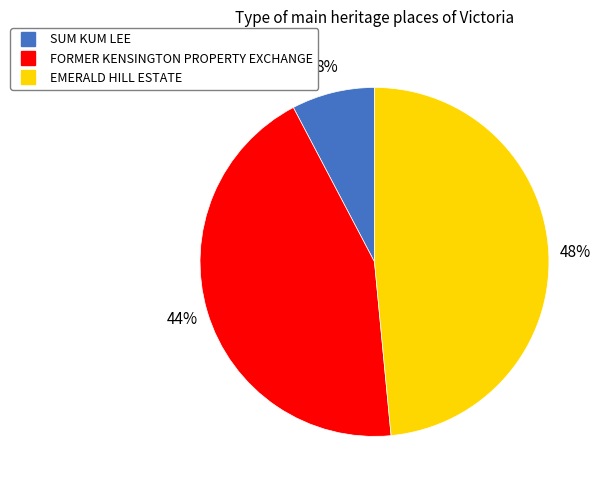

Which category has the biggest portion of the pie?

EMERALD HILL ESTATE